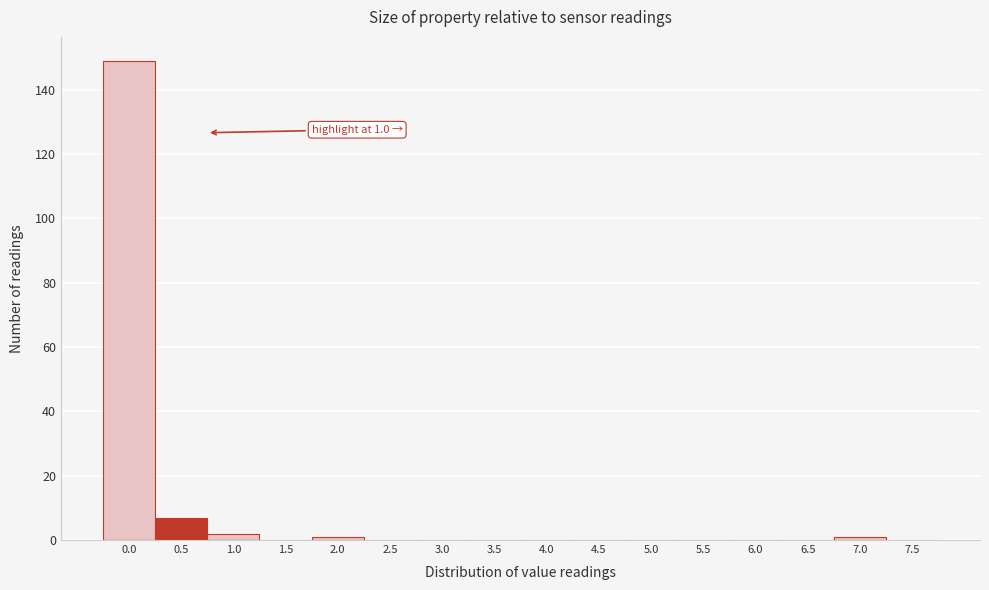

Reading left to right, what are all the values shown in this chart?

0.0=149	0.5=7	1.0=2	1.5=0	2.0=1	2.5=0	3.0=0	3.5=0	4.0=0	4.5=0	5.0=0	5.5=0	6.0=0	6.5=0	7.0=1	7.5=0